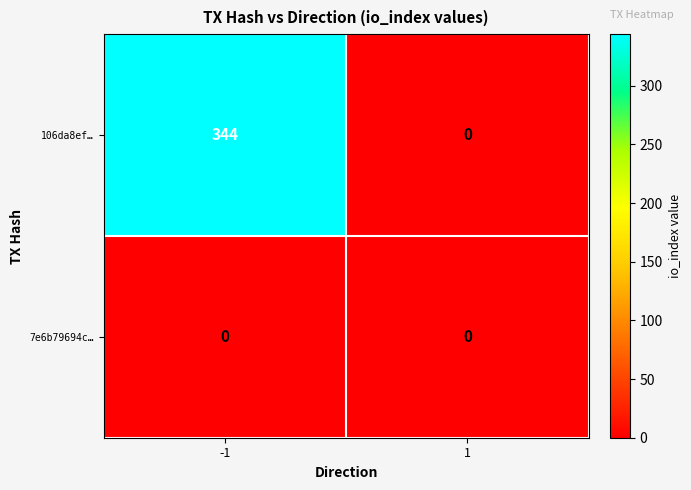

The 7e6b79694c… series shows 0 at -1. True or false?

True